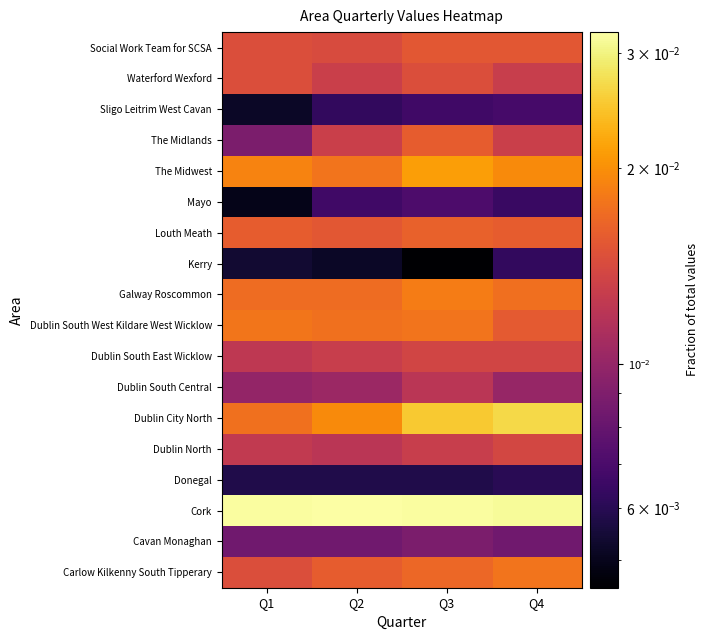

What is the total value across all series at Q1?

0.2